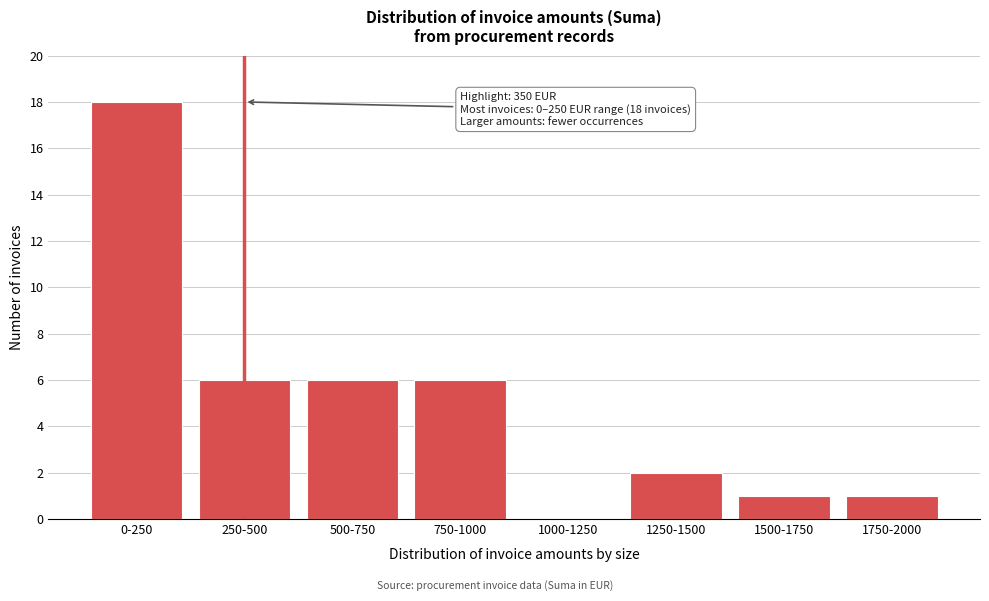

Reading right to left, extract all data points from this chart.

1750-2000=1	1500-1750=1	1250-1500=2	1000-1250=0	750-1000=6	500-750=6	250-500=6	0-250=18